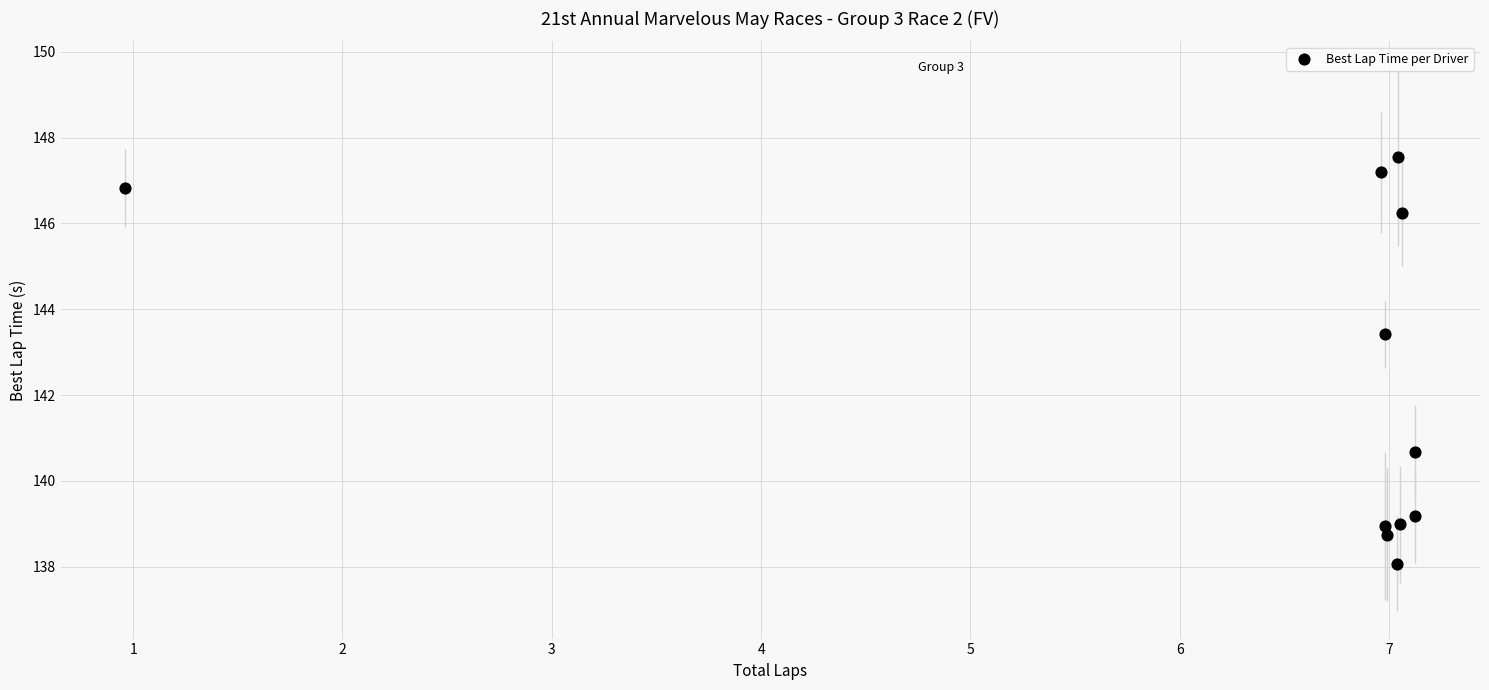

What is the range of Y values (max minus min)?

9.5